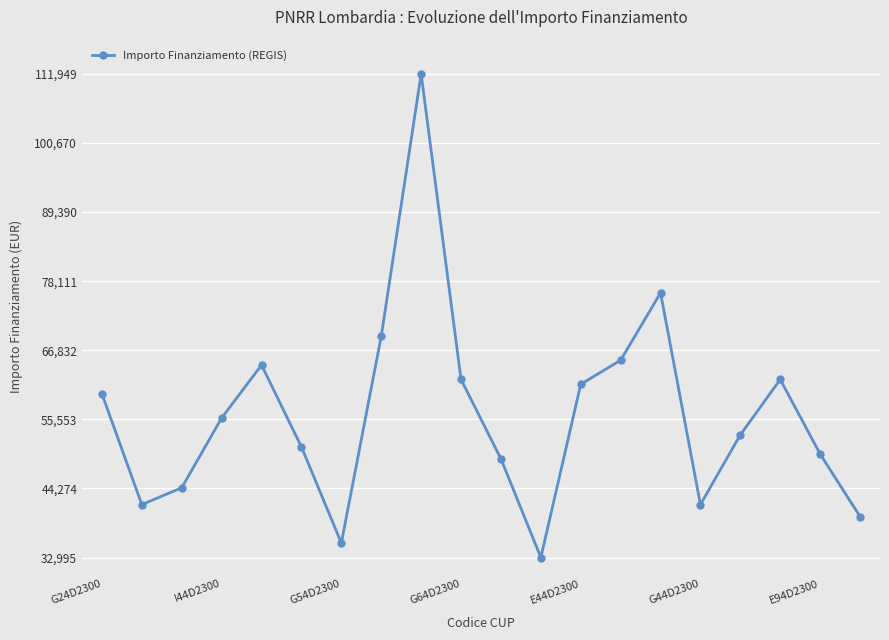

What is the value of the 17th point from the left?

53028.5